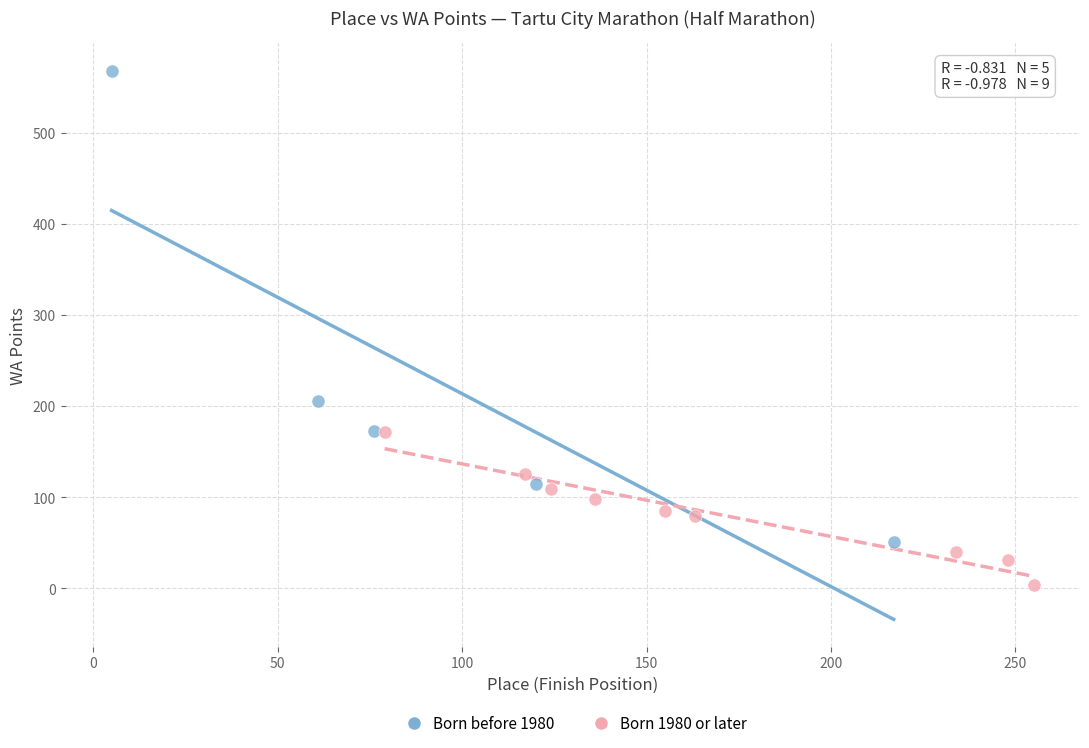

Which series has the widest spread of Y values?

Born before 1980